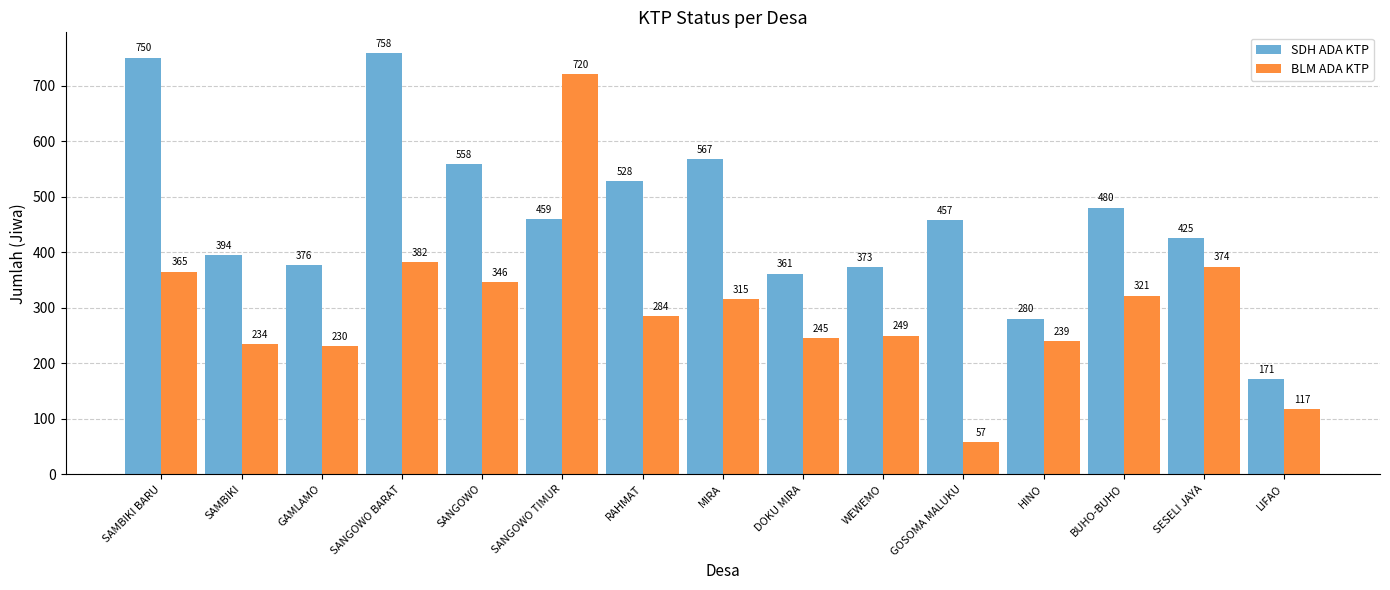

What is the value of the BLM ADA KTP bar at the 15th from the left?

117